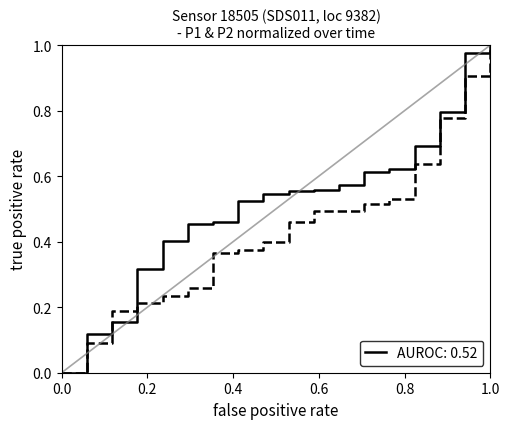

Is this an area chart (filled region under the line)?

No